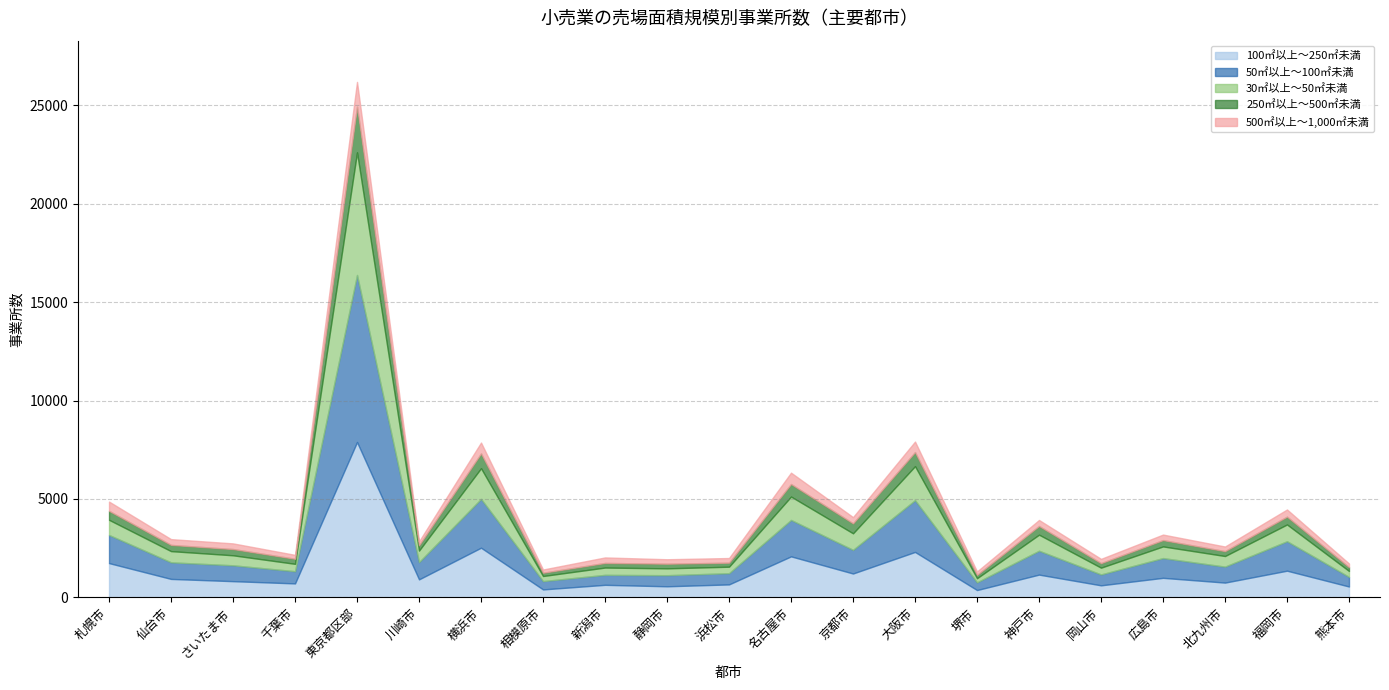

The 100㎡以上～250㎡未満 series shows 280 at 浜松市. True or false?

False